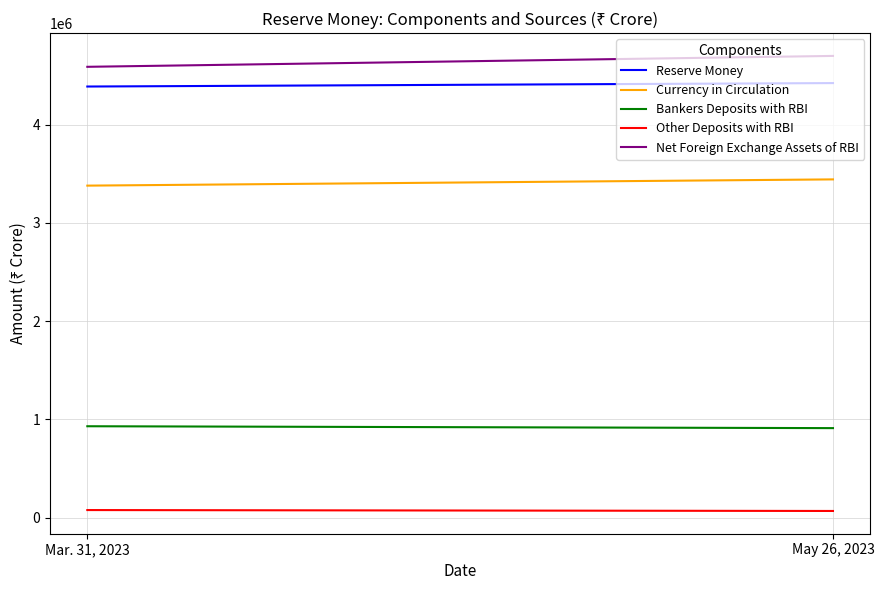

Reading left to right, what are all the values shown in this chart?

Reserve Money: 4386759	4421782
Currency in Circulation: 3378521	3441987
Bankers Deposits with RBI: 930477	911321
Other Deposits with RBI: 77761	68474
Net Foreign Exchange Assets of RBI: 4587355	4698223